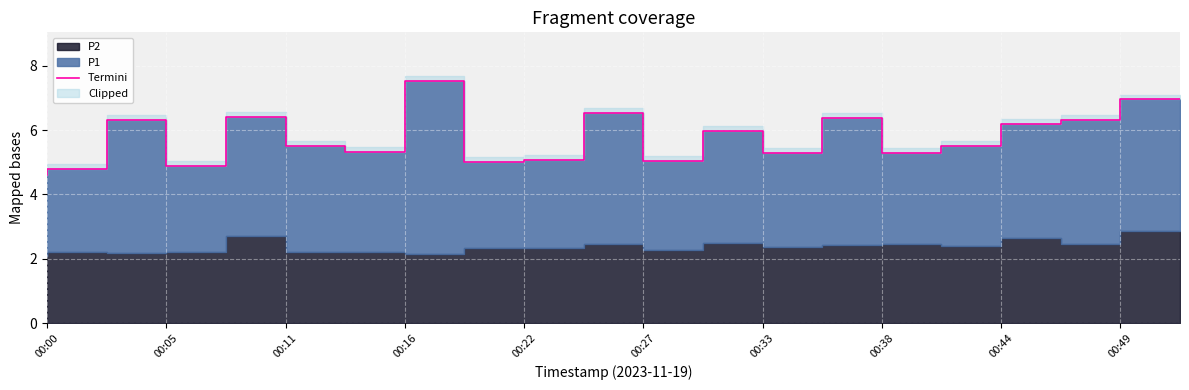

Is it true that the value at 13 is 5.3?

True